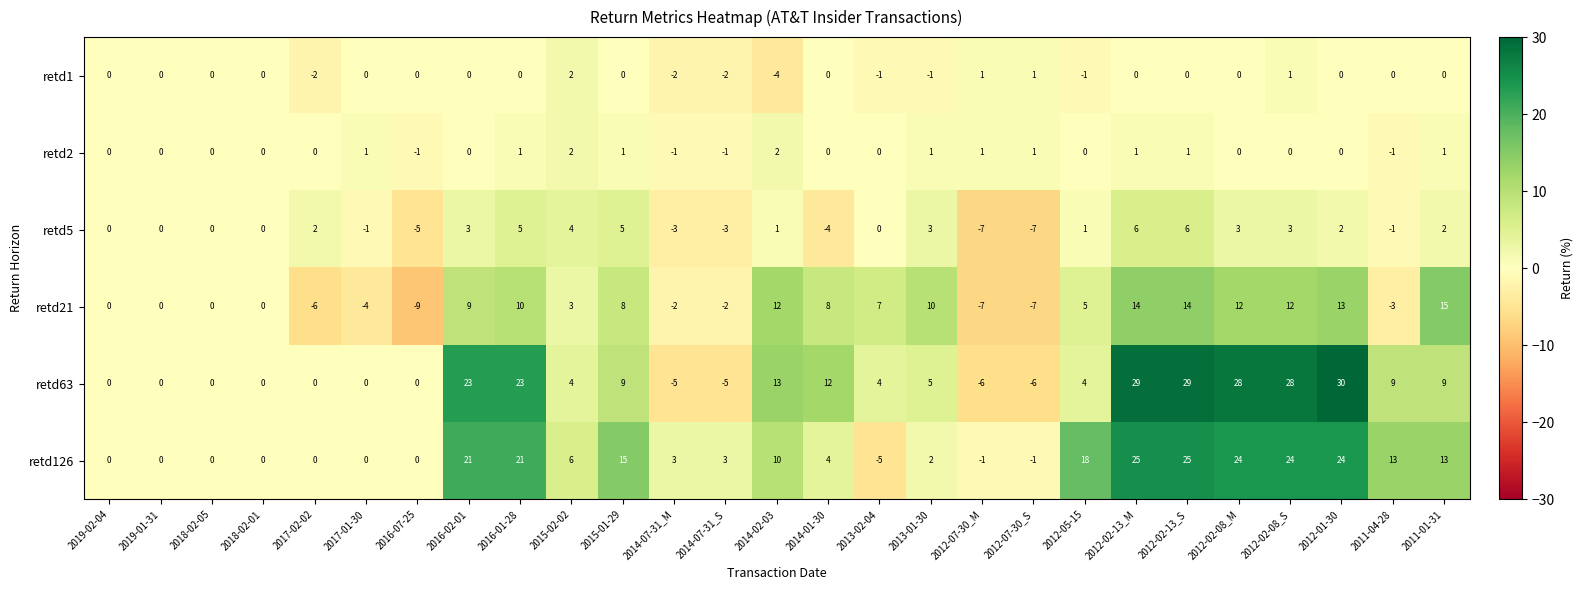

Which series has the largest range (max minus min)?

retd63